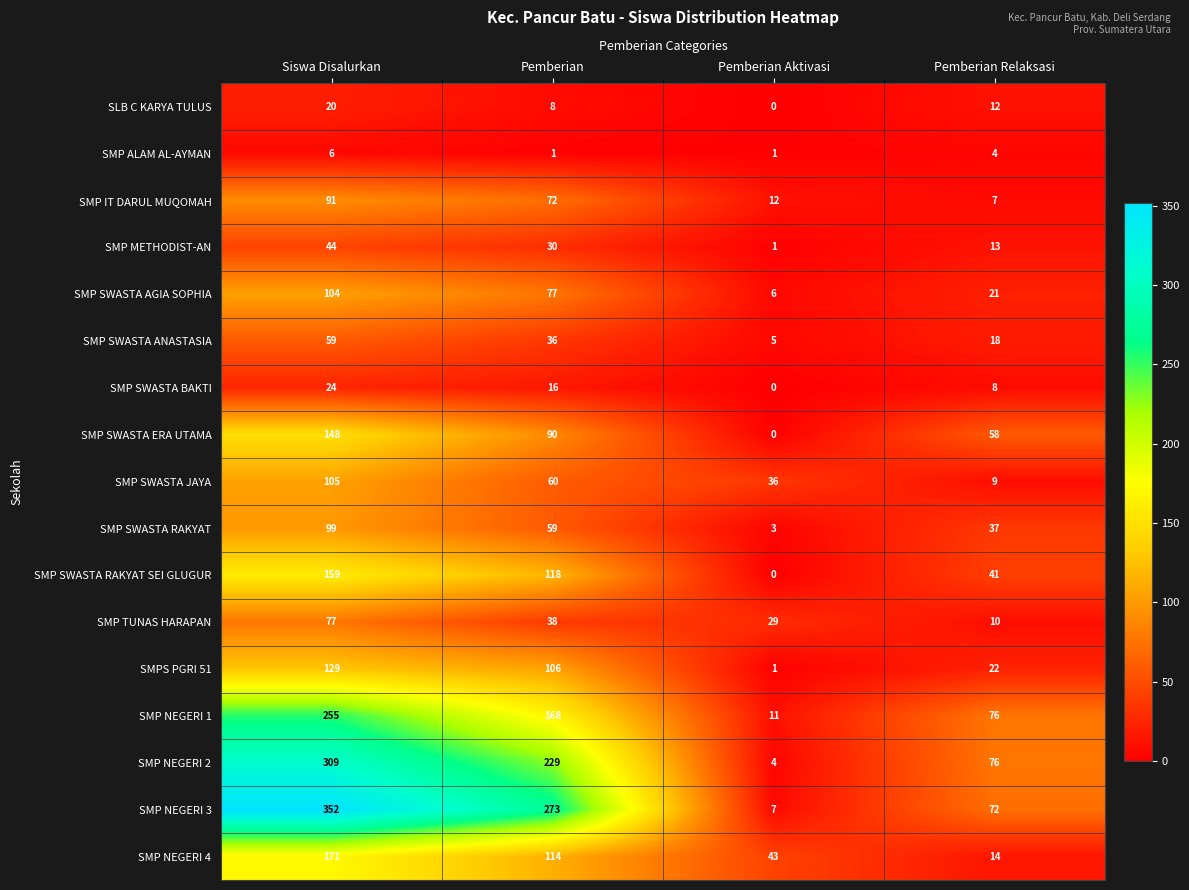

What is the difference between the SLB C KARYA TULUS values at Pemberian Relaksasi and Siswa Disalurkan?

8